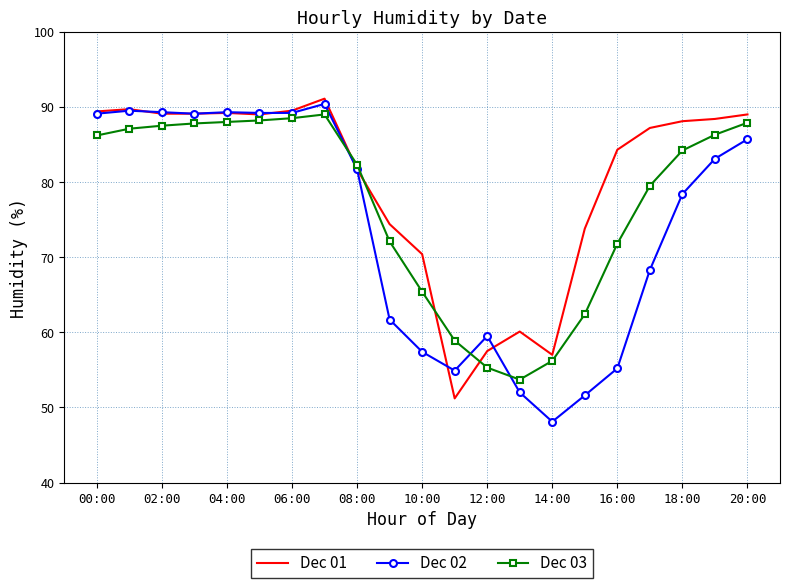

What is the lowest value of the Dec 02 series?

48.1